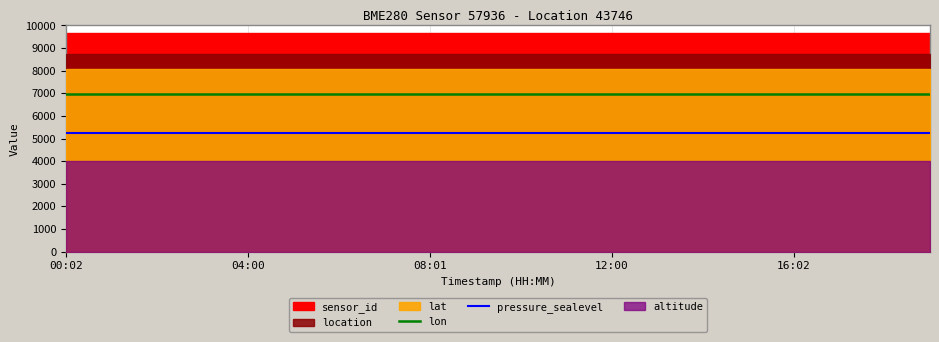

Count the number of categories in the chart.

20